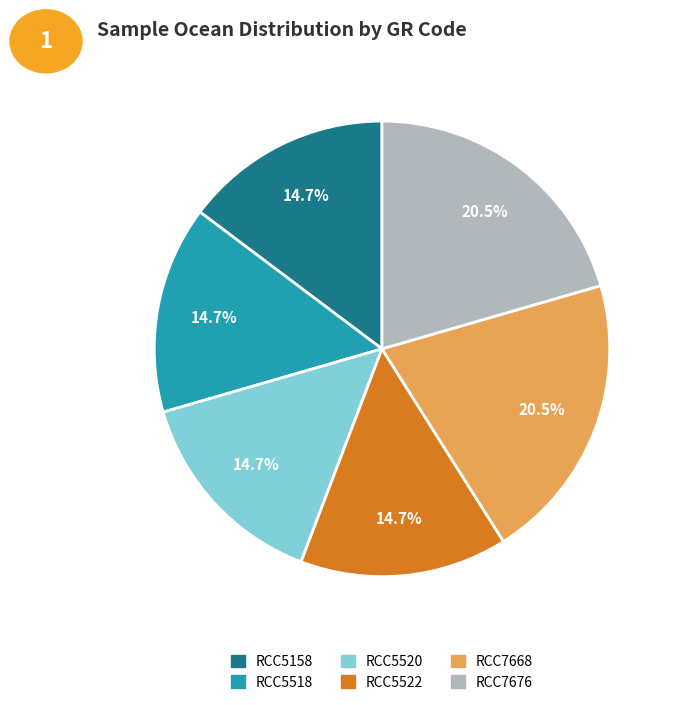

What percentage is the RCC5518 slice, to the nearest percent?

15%